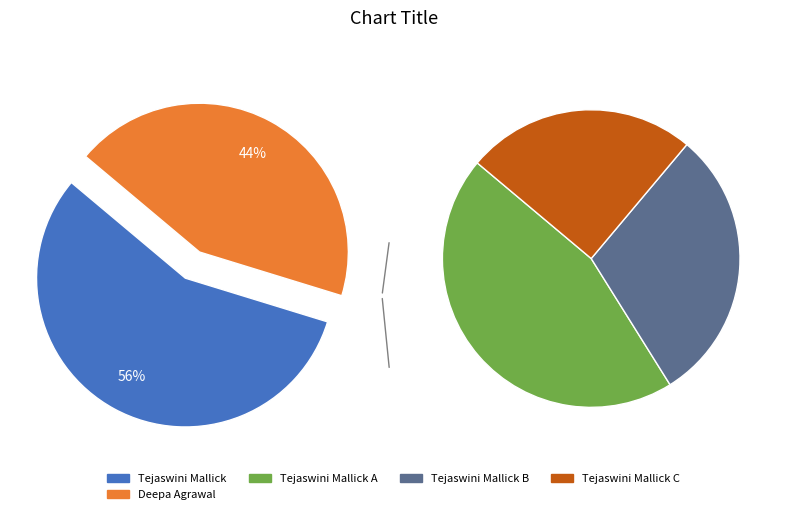

Approximately how many times larger is the value at Deepa Agrawal compared to Tejaswini Mallick?

0.8